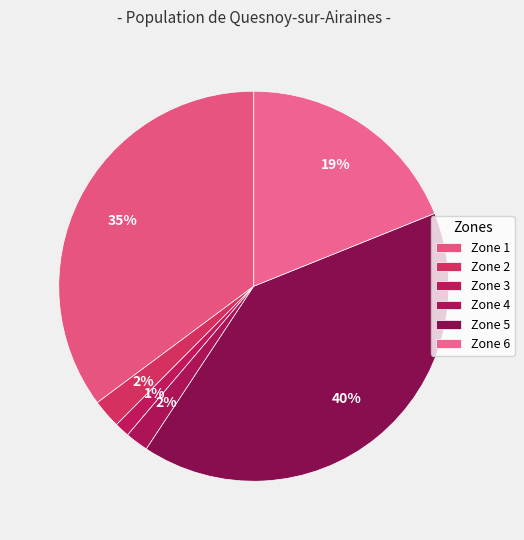

How many slices are in this pie chart?

6